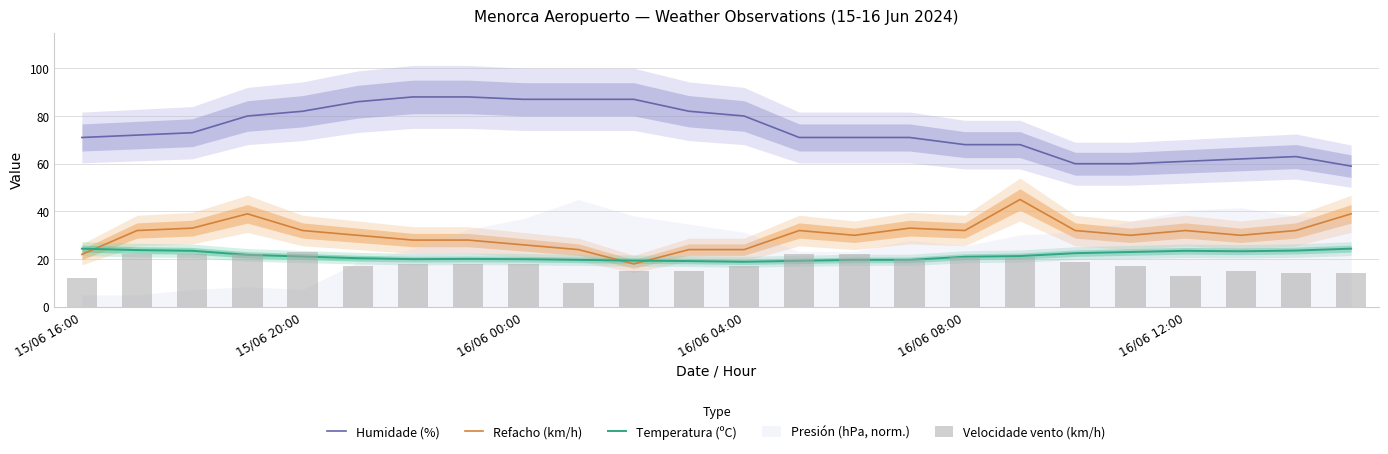

The Temperatura (ºC) series shows 12.1 at 16/06 08:00. True or false?

False